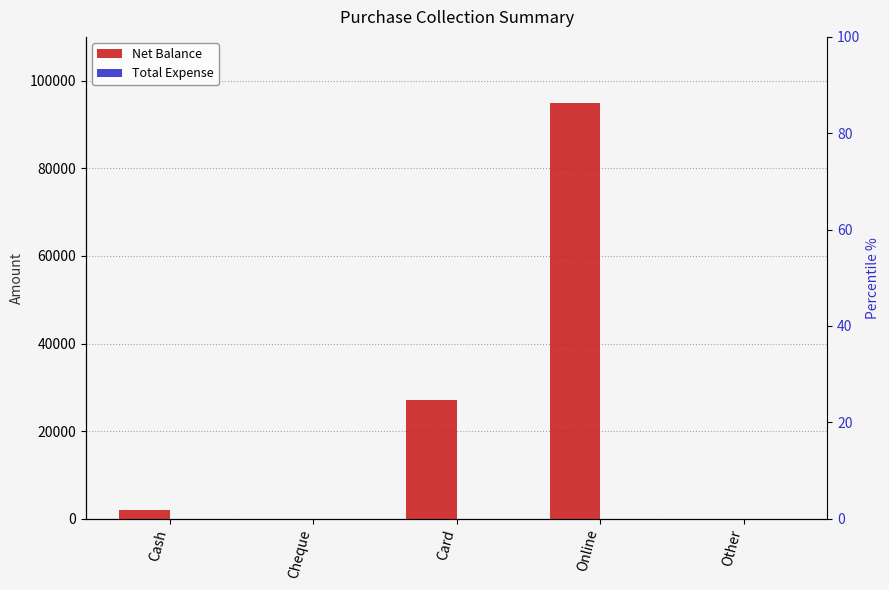

What position from the left is Online?

4